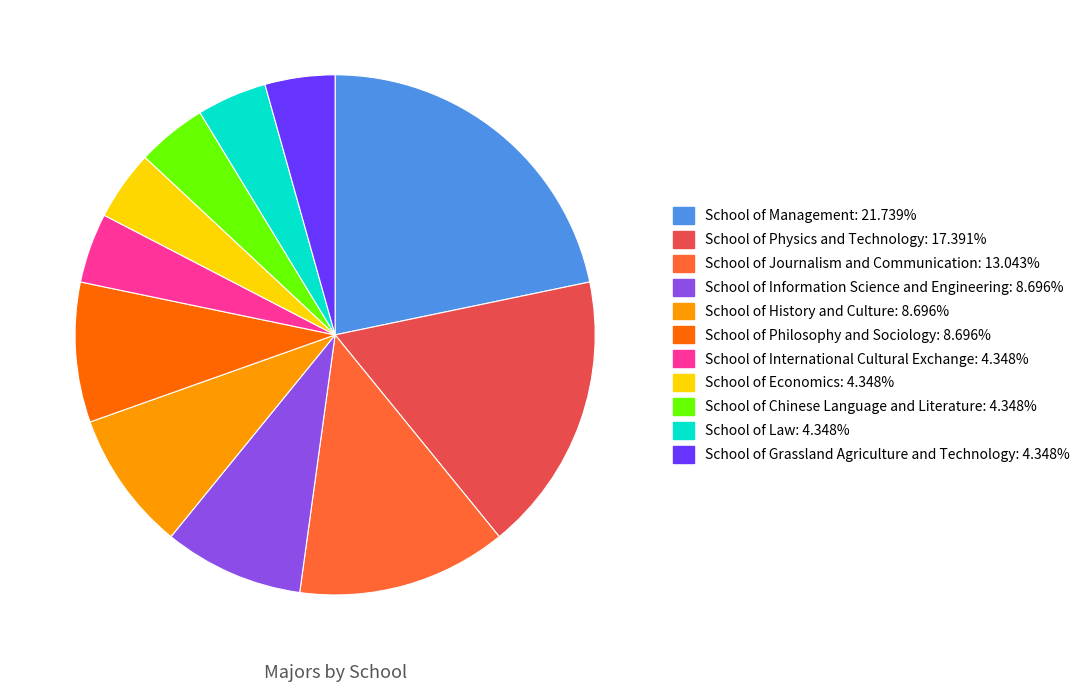

The School of Grassland Agriculture and Technology slice represents 4% of the pie. True or false?

True